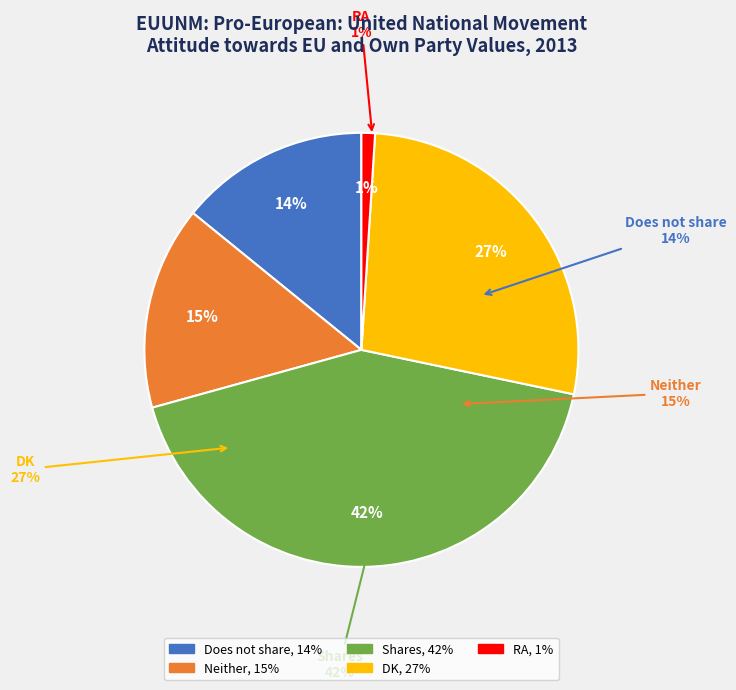

To the nearest percent, what is the combined percentage of Neither and RA?

16%